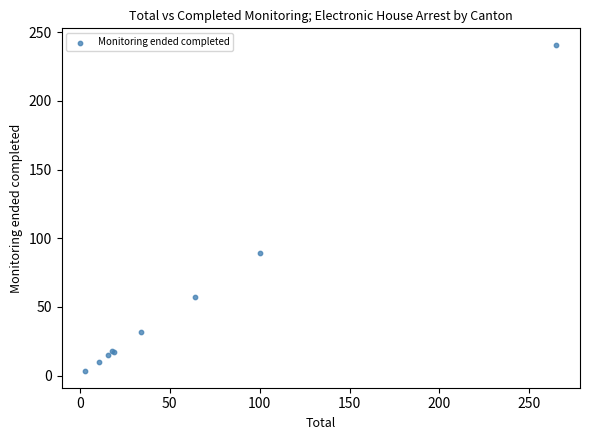

What Y value in the scatter plot is closest to 122?

89